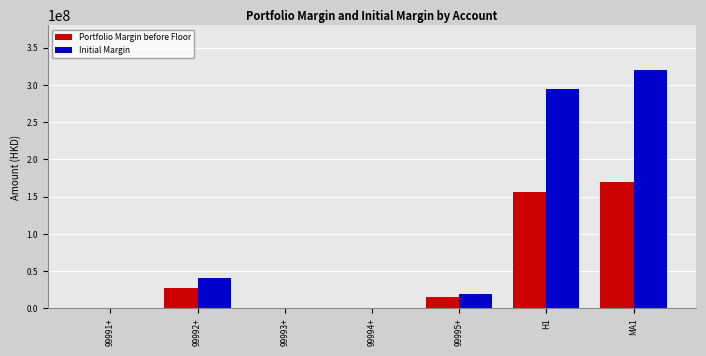

How many data points does each series have?

7